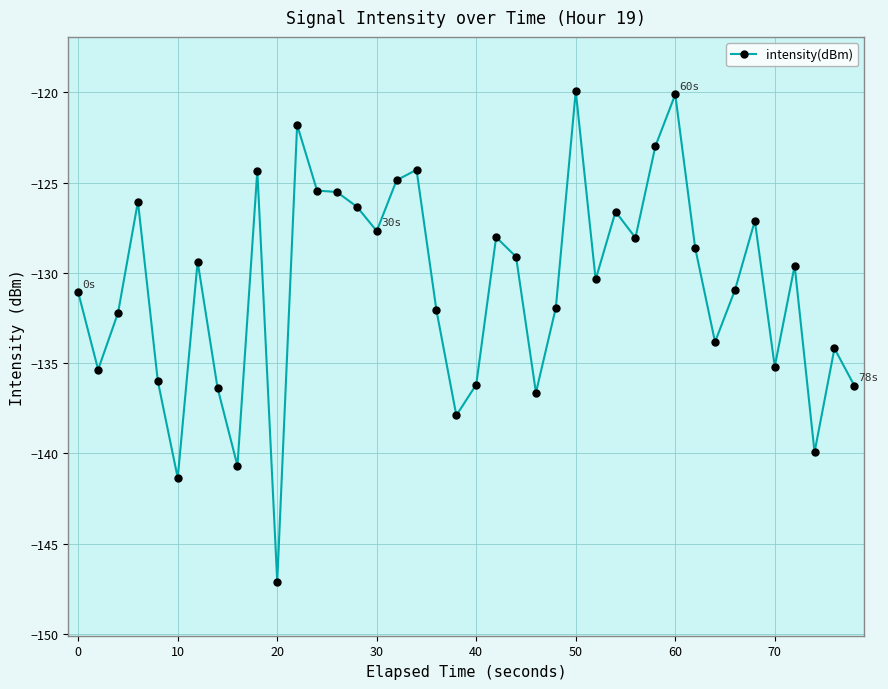

What is the difference between the maximum and minimum values?

27.2